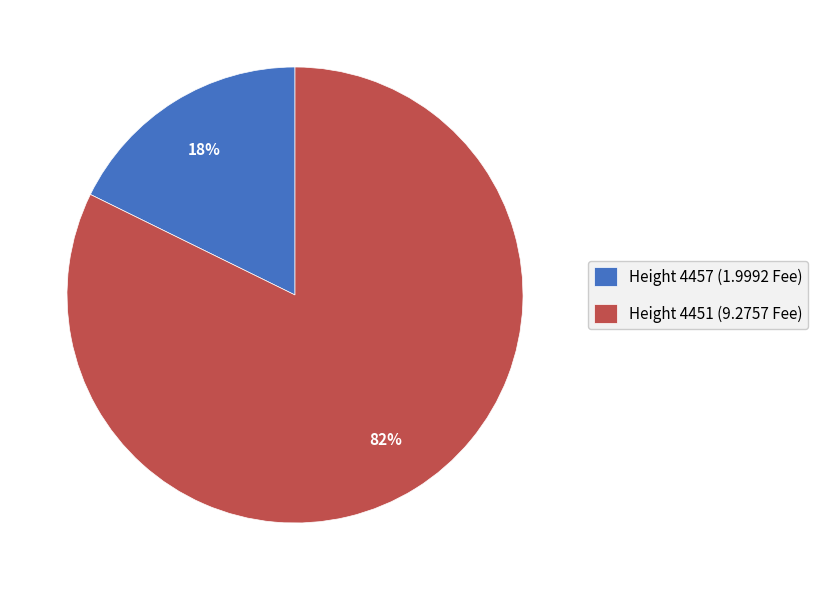

To the nearest percent, what percentage of the pie is Height 4451 (9.2757 Fee)?

82%